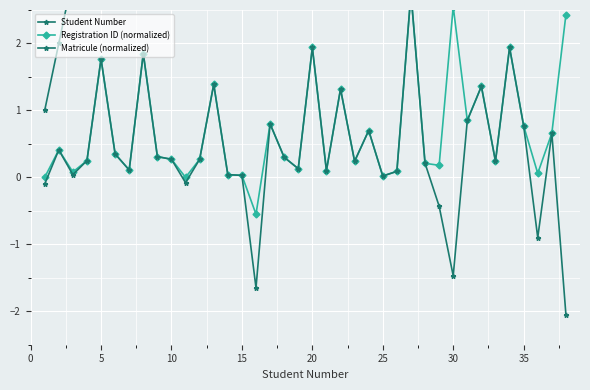

What is the minimum value shown in the chart?

-2.0